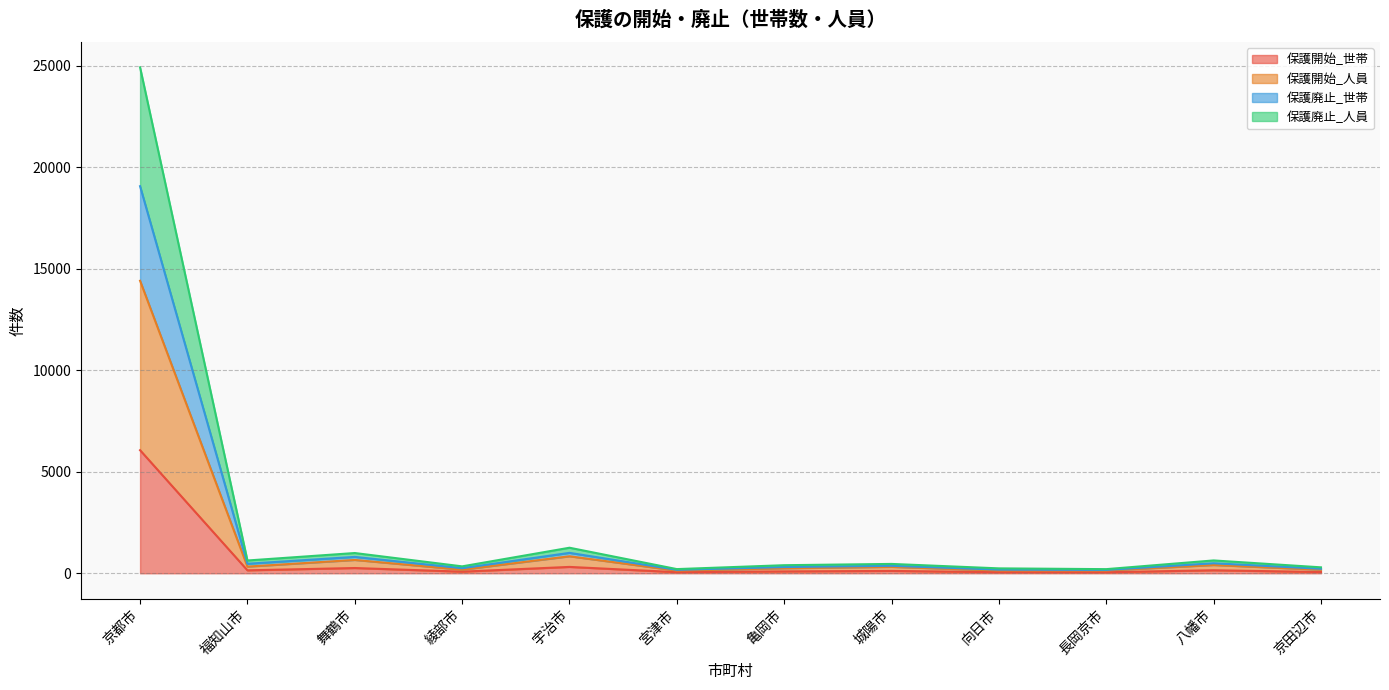

What is the label of the 1st point from the left?

京都市